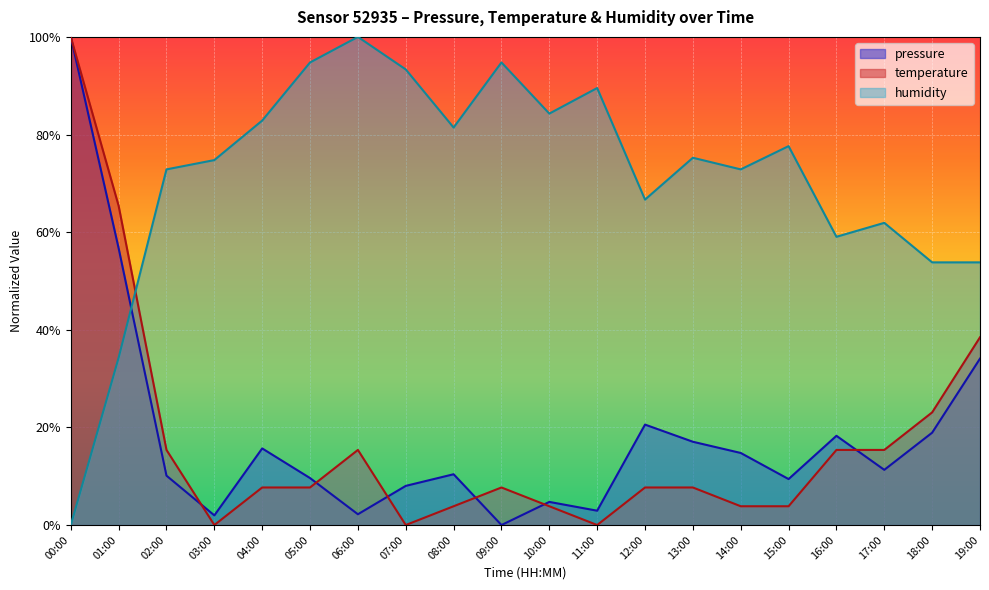

Where do temperature and pressure first cross each other?

00:00 and 01:00